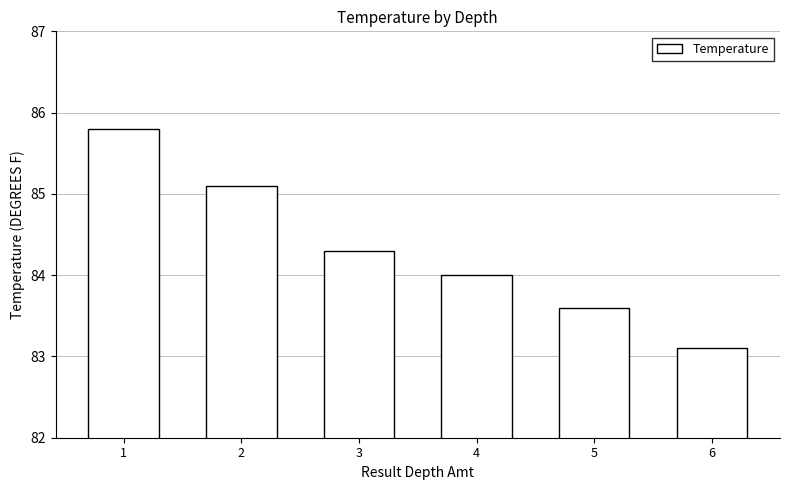

Where does the data first go above 84?

1